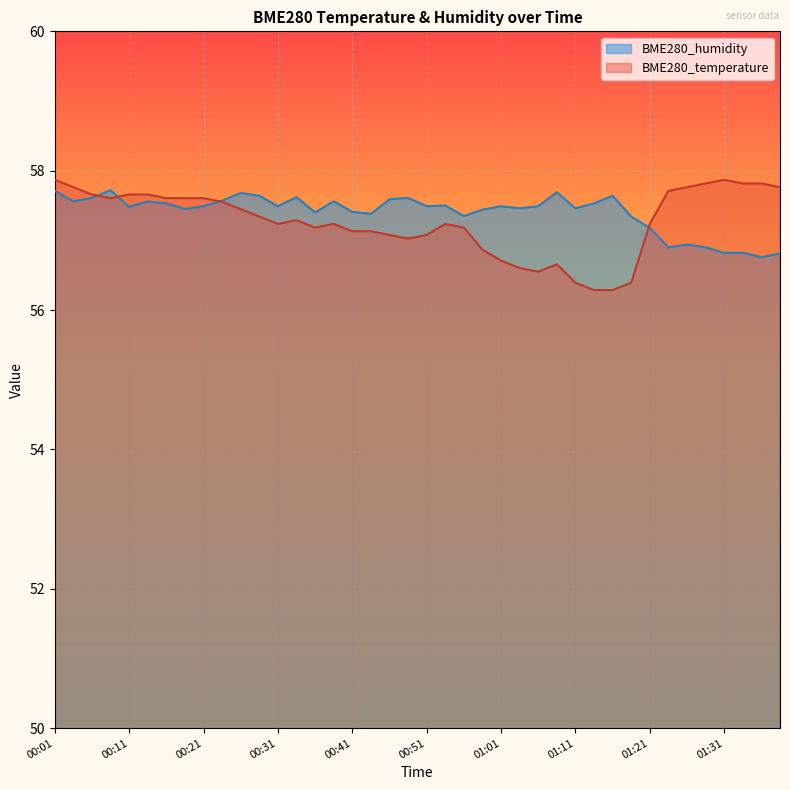

What is the spread (max minus min) of values at 01:11?

1.1